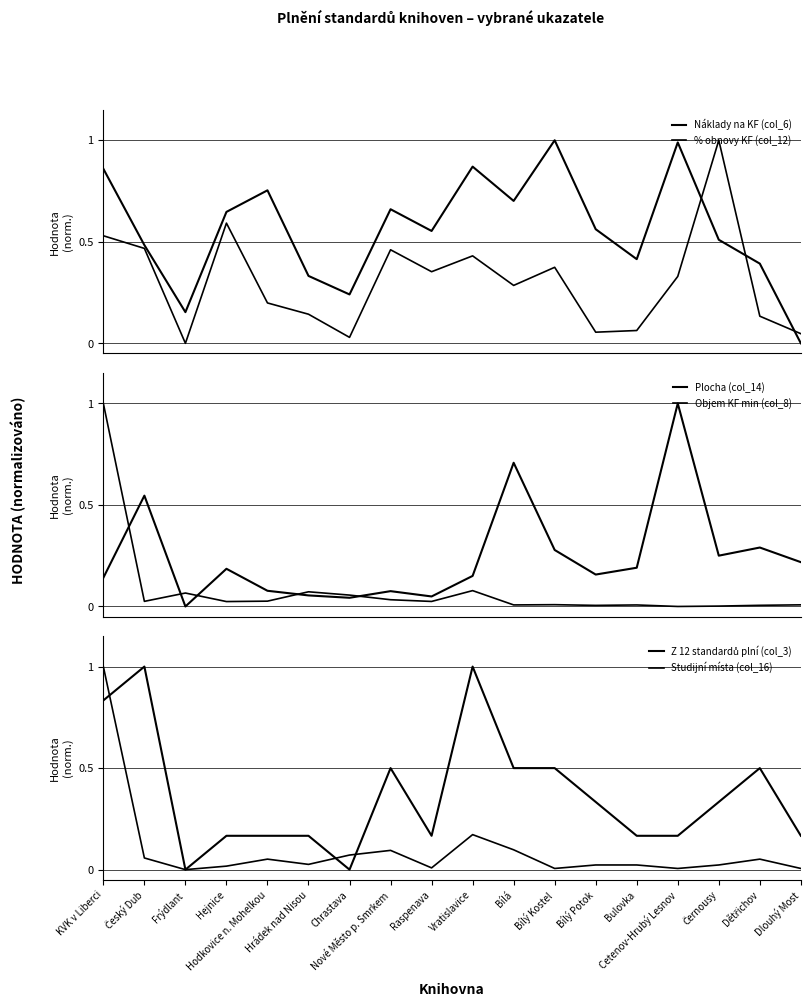

After their last crossing, which series has the higher values: Plocha (col_14) or Objem KF min (col_8)?

Plocha (col_14)